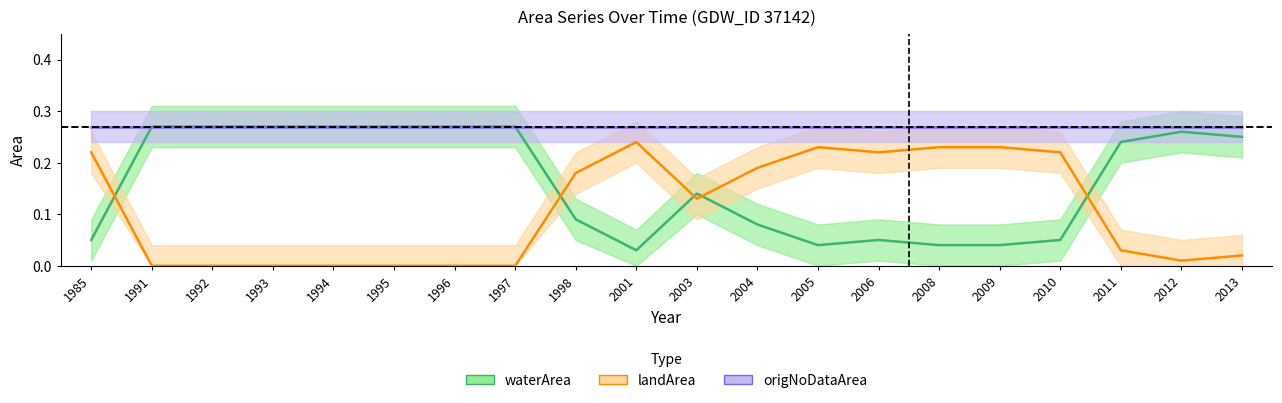

Which series changed the most between 1996 and 2011?

waterArea